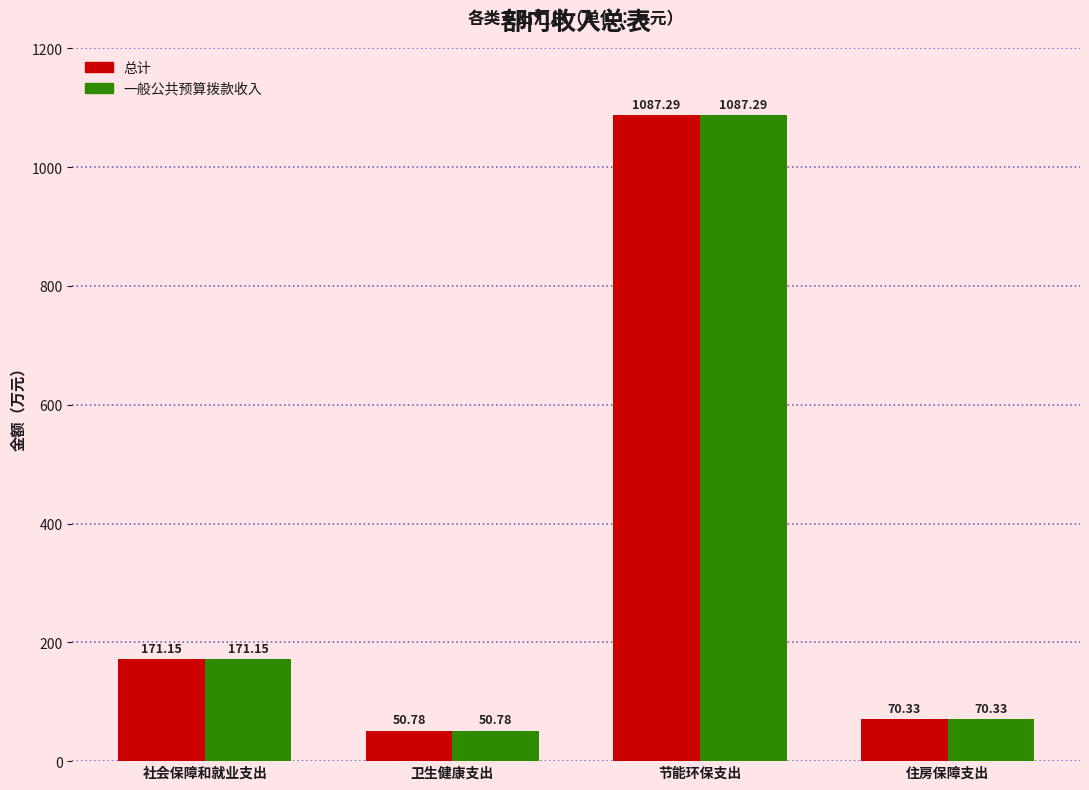

Is it true that 一般公共预算拨款收入 equals 1087.3 at 节能环保支出?

True